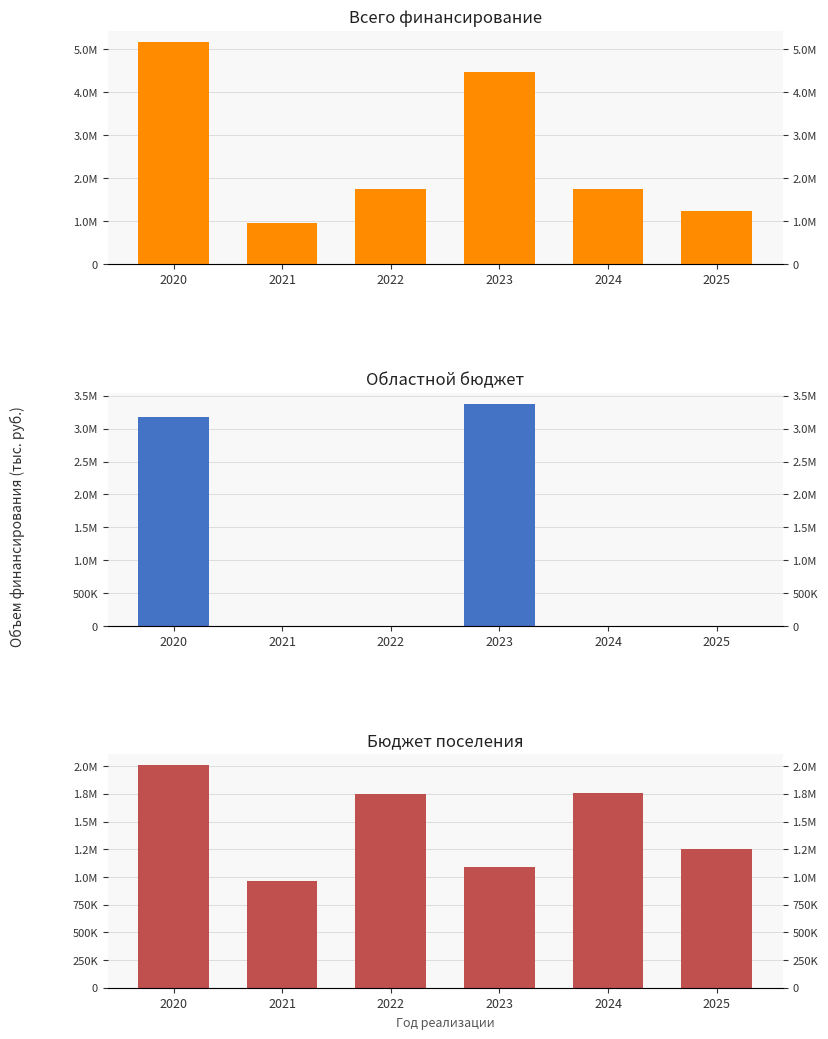

At which category is the sum across all series the highest?

2020